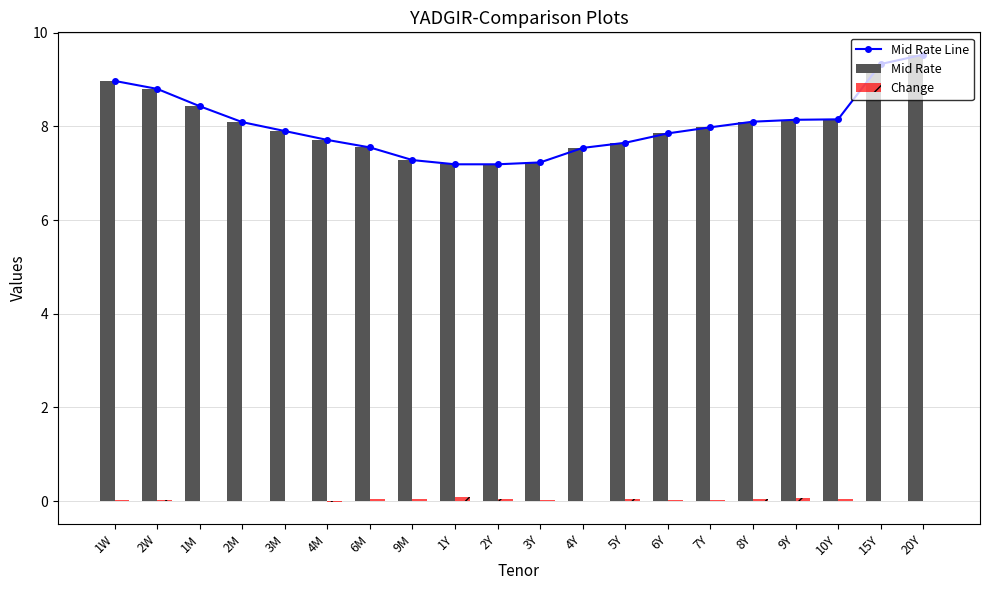

Is it true that Mid Rate Line equals 2.3 at 5Y?

False